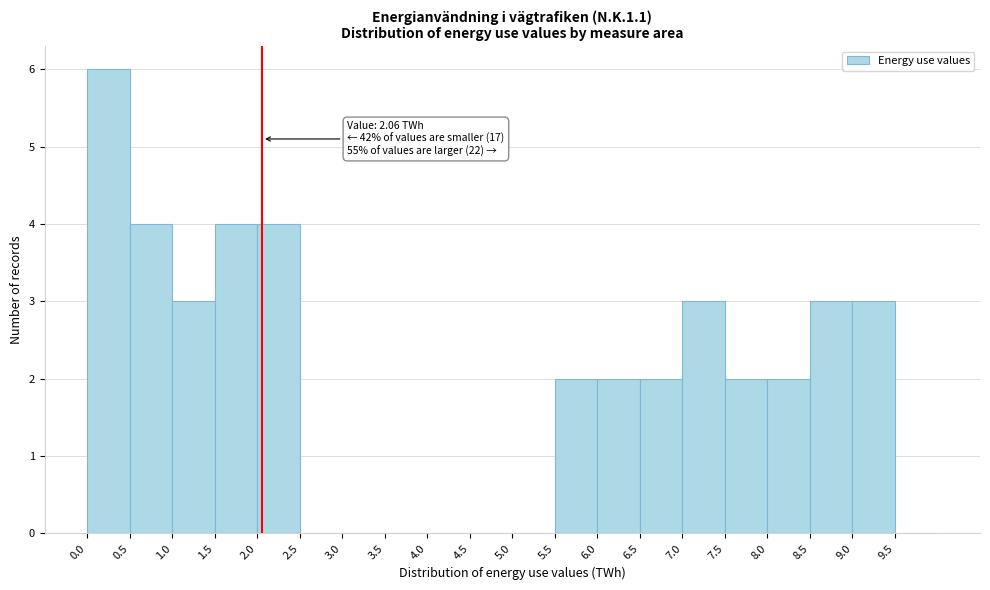

Which range on the x-axis has the tallest bar?

0.0 to 0.5